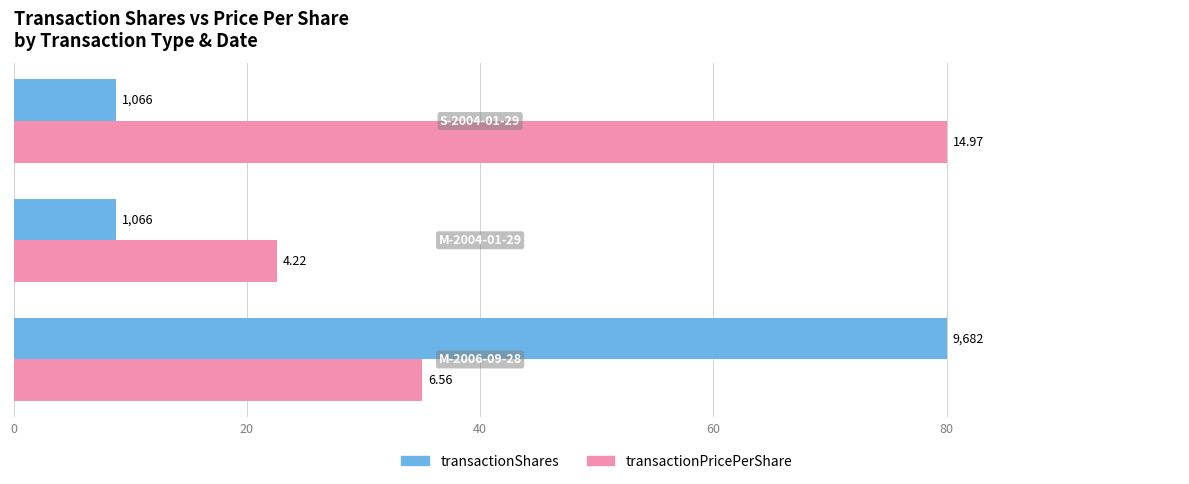

Which series has the widest spread of values?

transactionShares